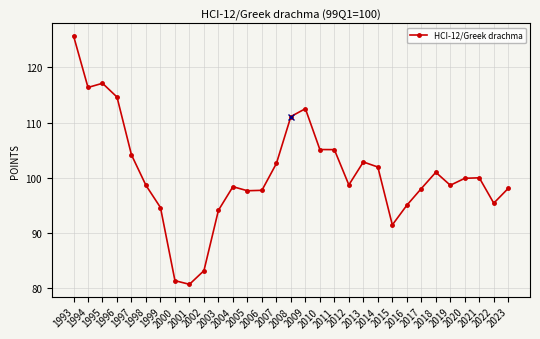

What is the value of the 8th point from the left?

81.4